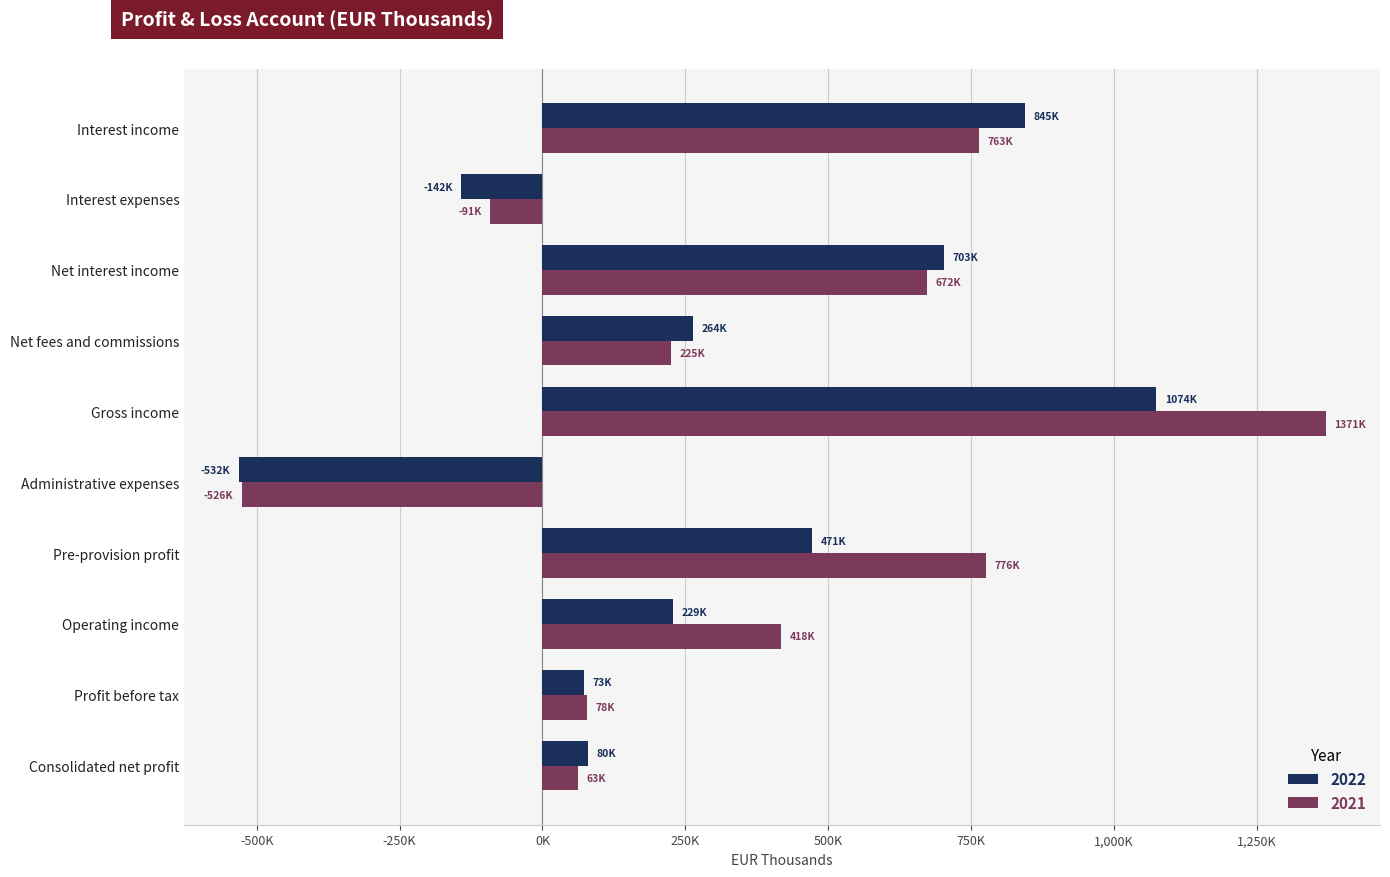

What is the label of the 2nd bar from the left?

Interest expenses